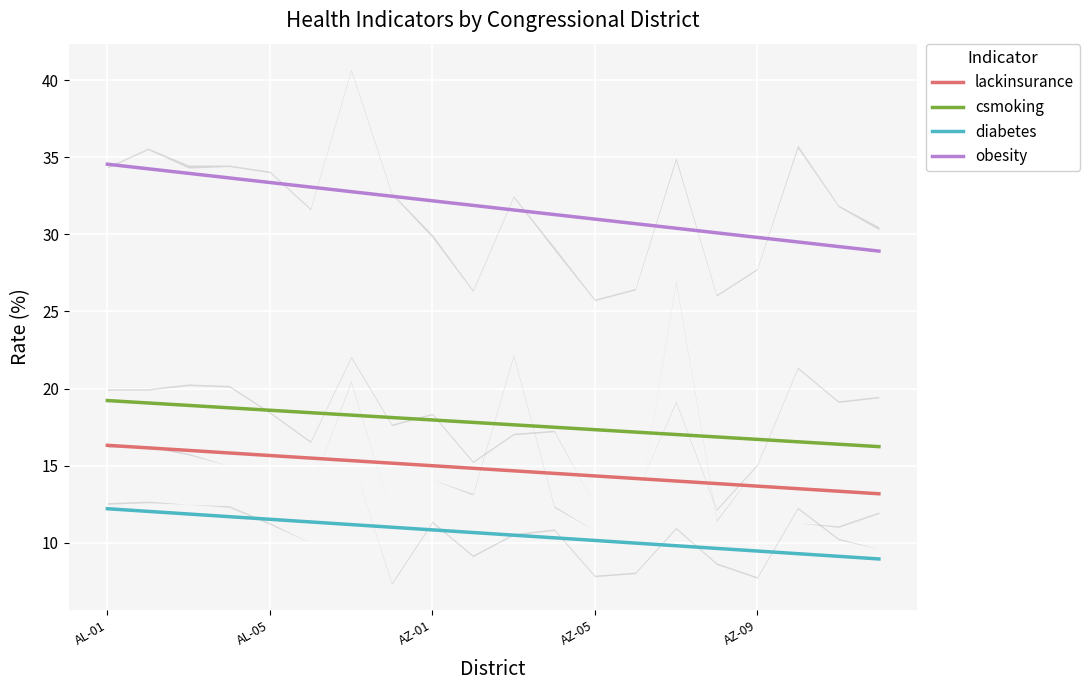

Rank the categories by diabetes value from lowest to highest.

AK-00, AZ-05, AZ-09, AZ-06, AZ-08, AZ-02, AR-03, AL-06, AR-02, AZ-03, AZ-04, AZ-07, AL-05, AZ-01, AL-04, AR-01, AL-01, AL-03, AL-02, AL-07